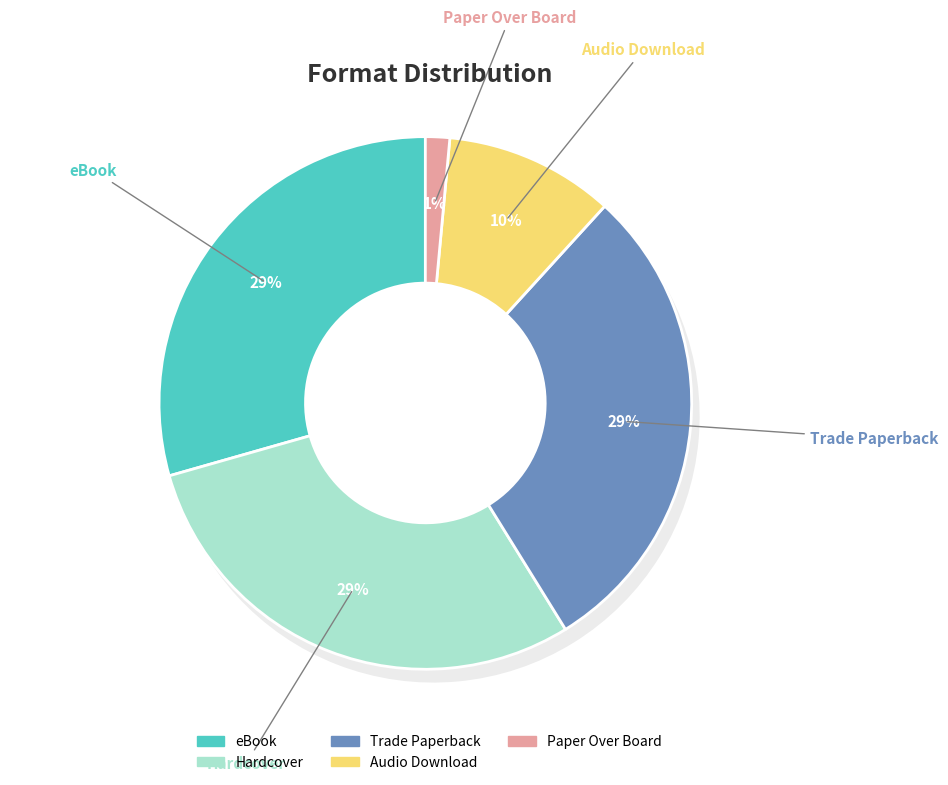

Which slice is the smallest?

Paper Over Board